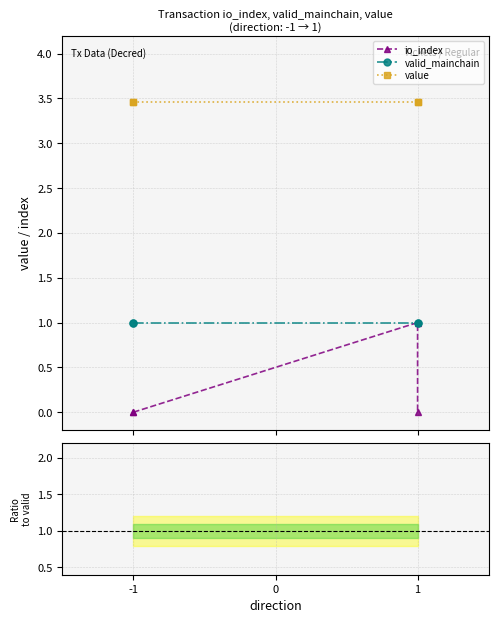

Is it true that value equals 3.5 at -1?

True